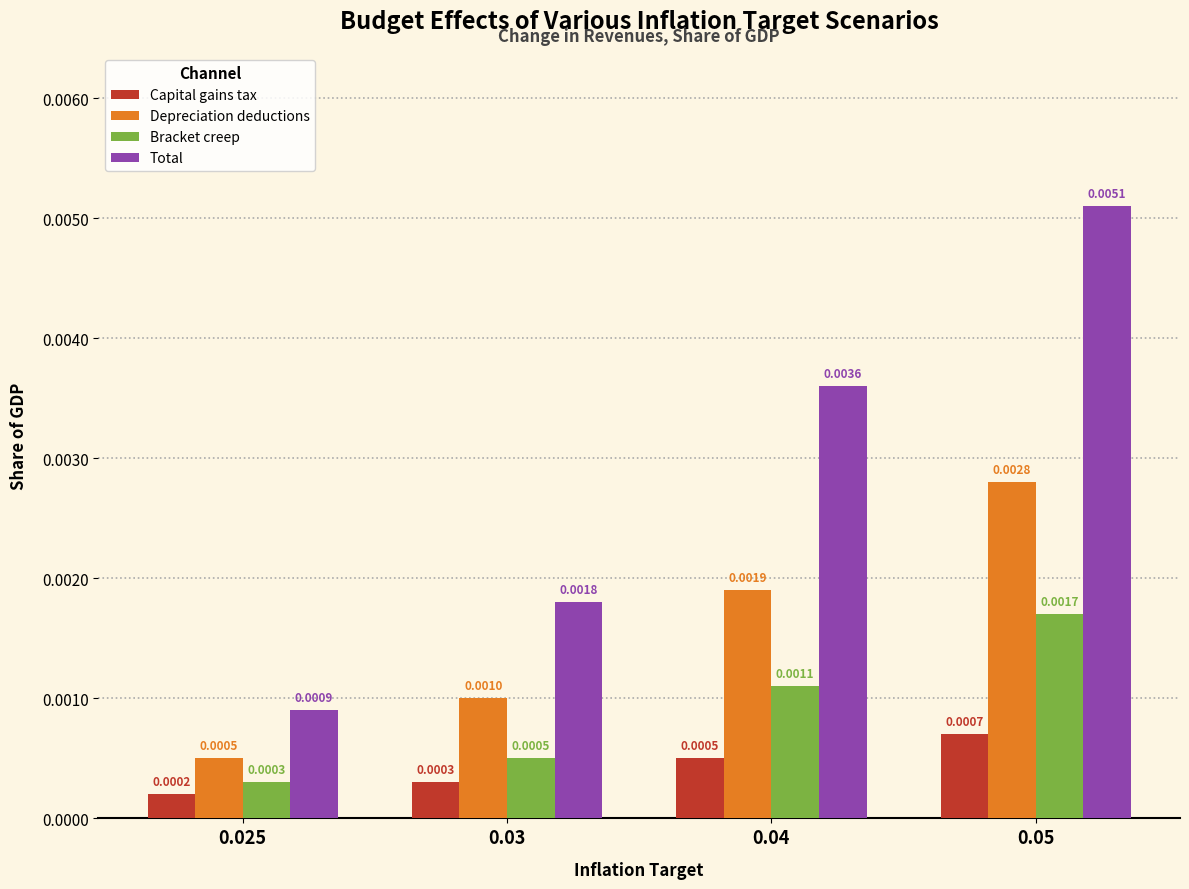

What are all the series names shown in the legend?

Capital gains tax, Depreciation deductions, Bracket creep, Total